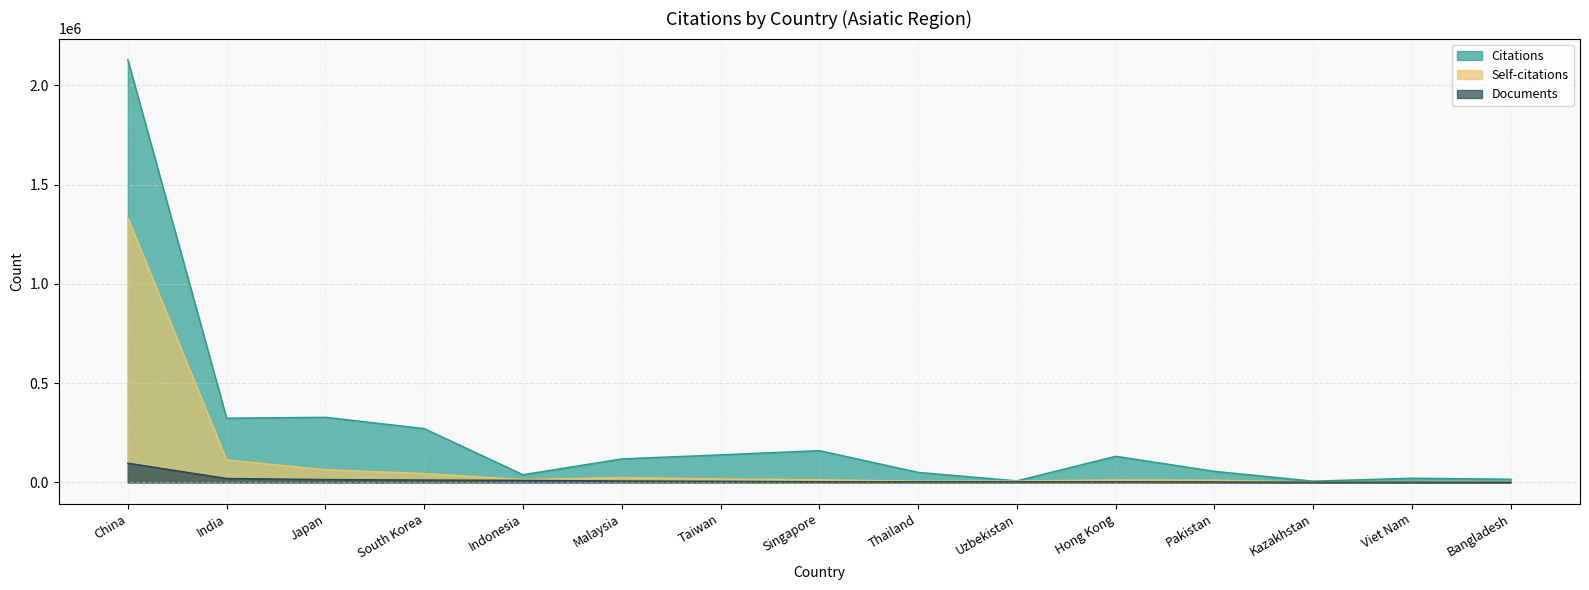

True or false: Citations has more than 2 interior local peaks.

True